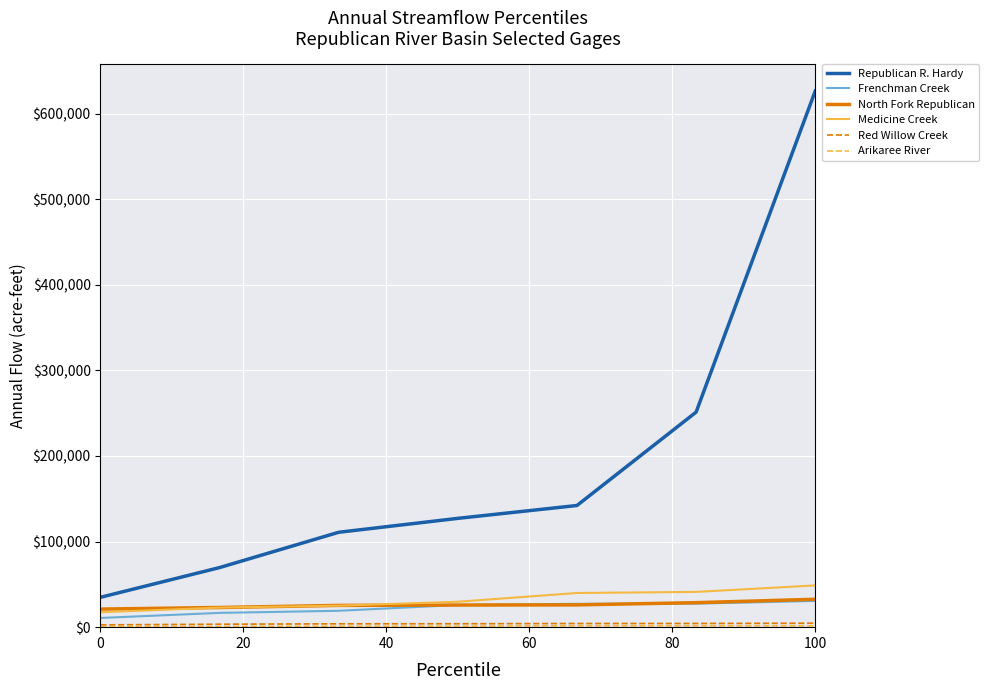

Which series has the largest range (max minus min)?

Republican R. Hardy